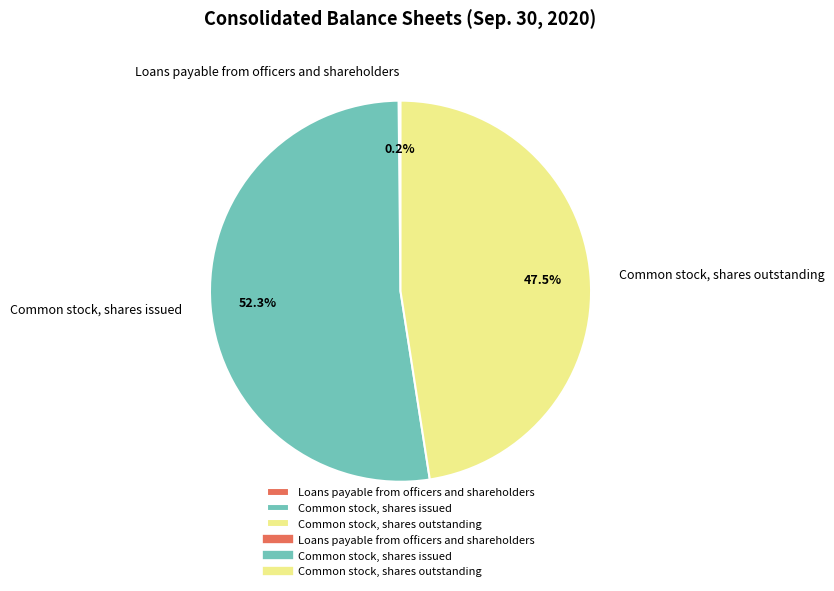

Combined, do Common stock, shares outstanding and Common stock, shares issued account for over 50%?

Yes